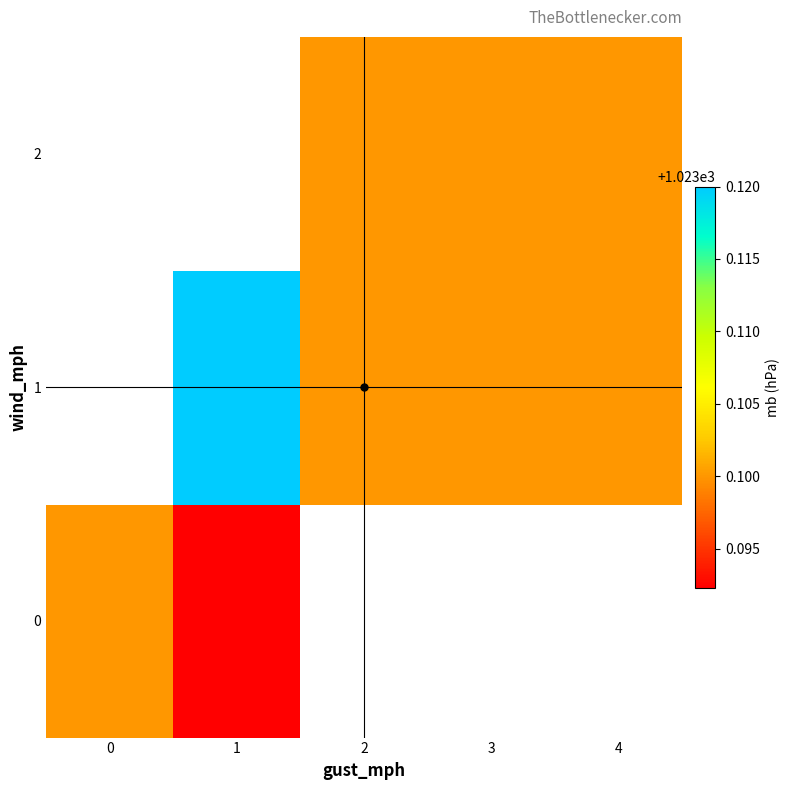

At how many categories does at least one series exceed 1023?

5